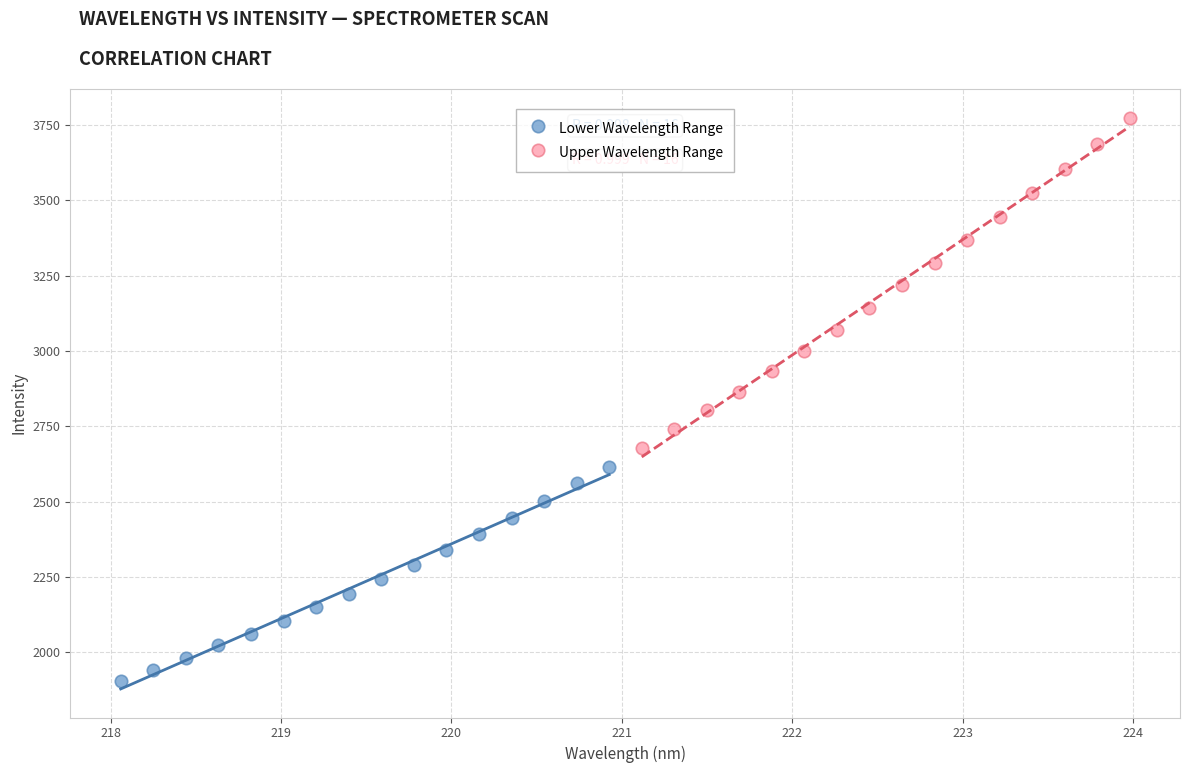

What are all the series names shown in the legend?

Lower Wavelength Range, Upper Wavelength Range